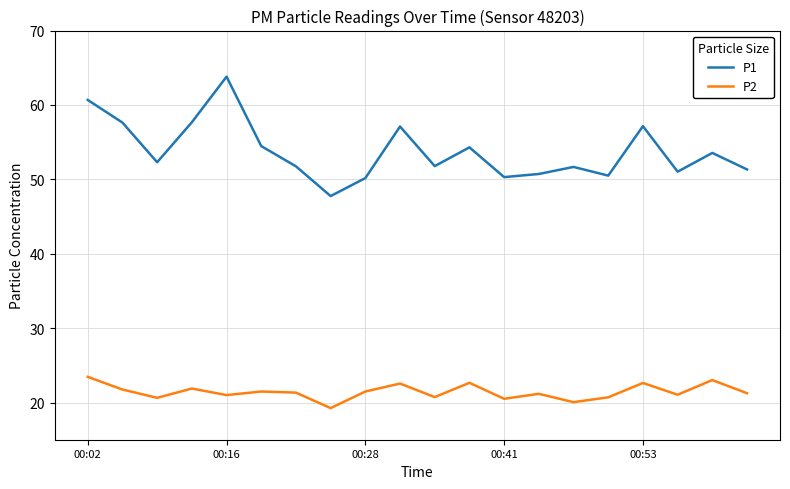

Rank the series by their average value, from highest to lowest.

P1, P2